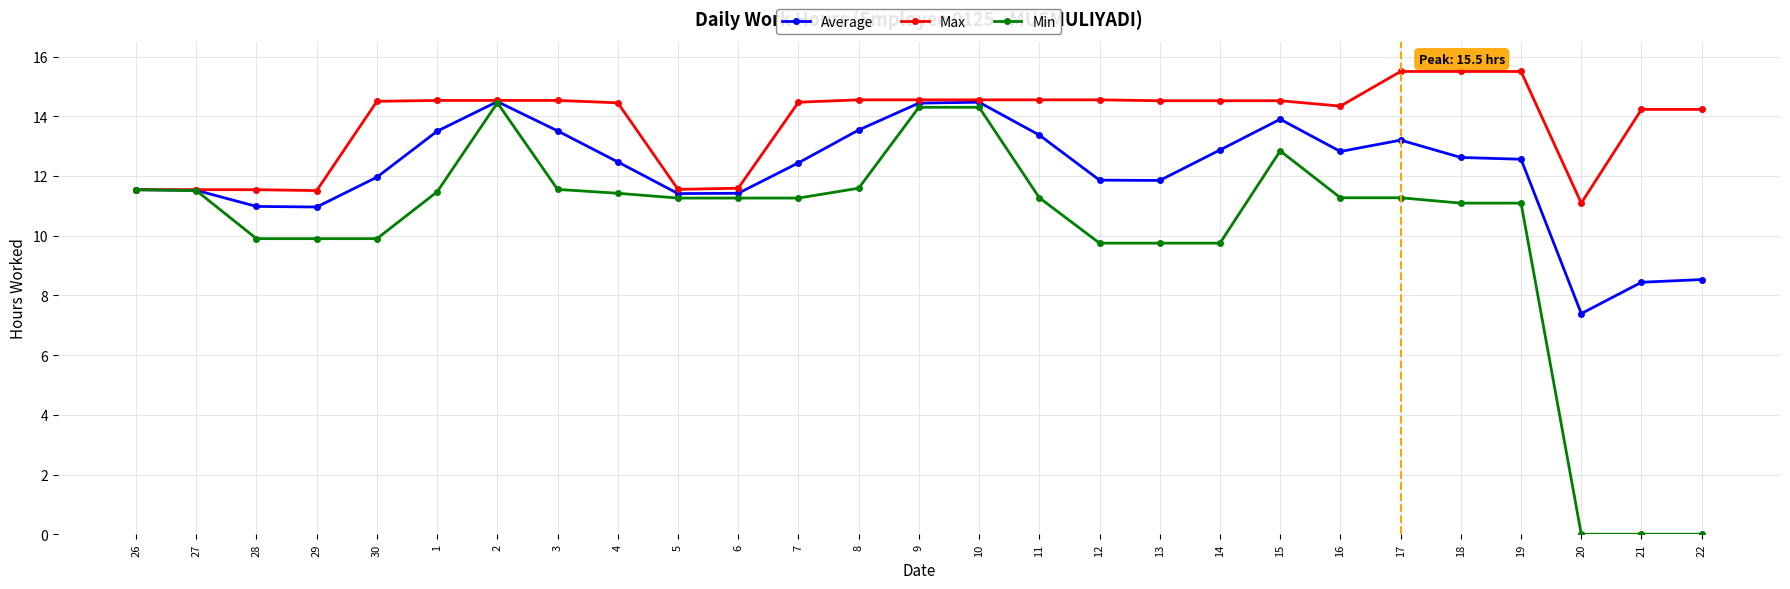

What is the greatest value displayed?

15.5